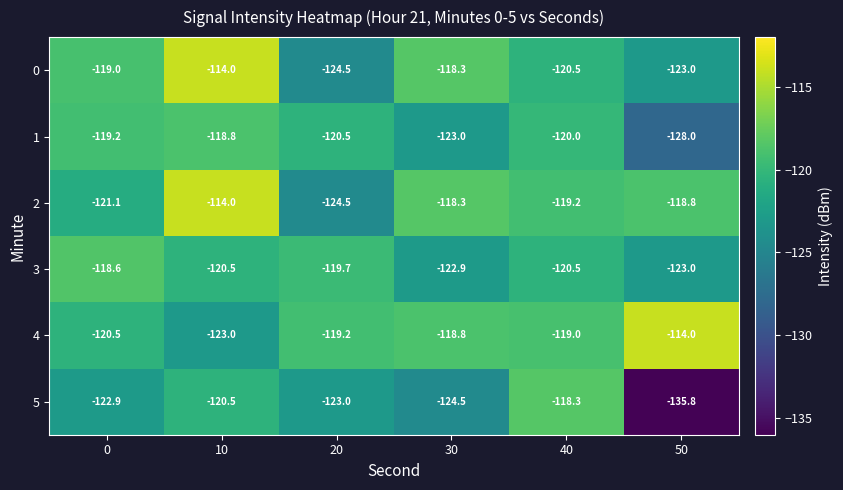

What is the maximum value for 1?

-118.8